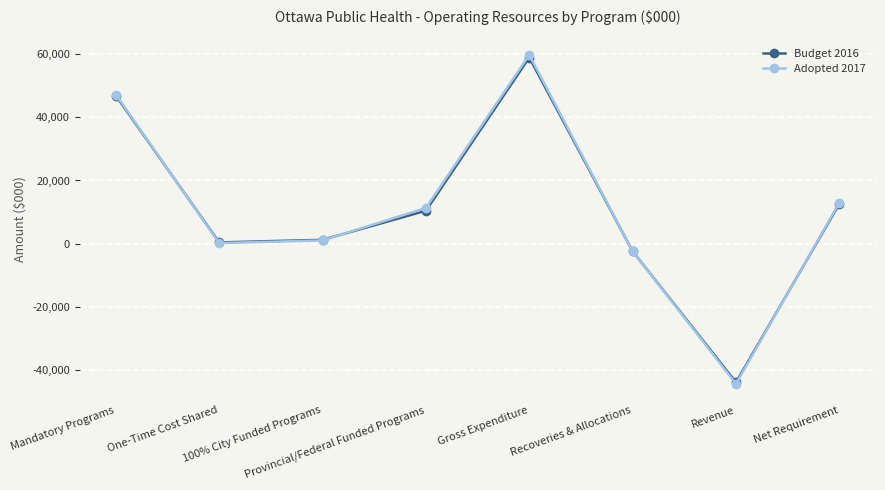

What is the sum of the Budget 2016 values at 100% City Funded Programs and Net Requirement?

13830